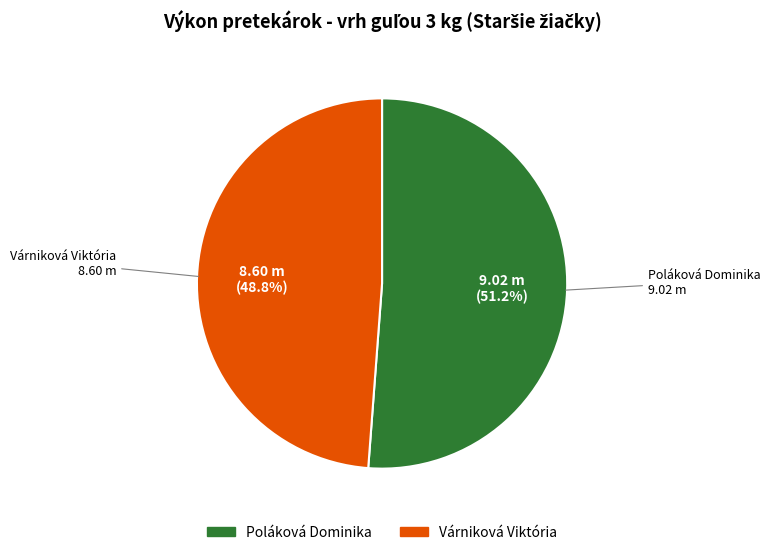

To the nearest percent, what percentage of the pie is Poláková Dominika?

51%